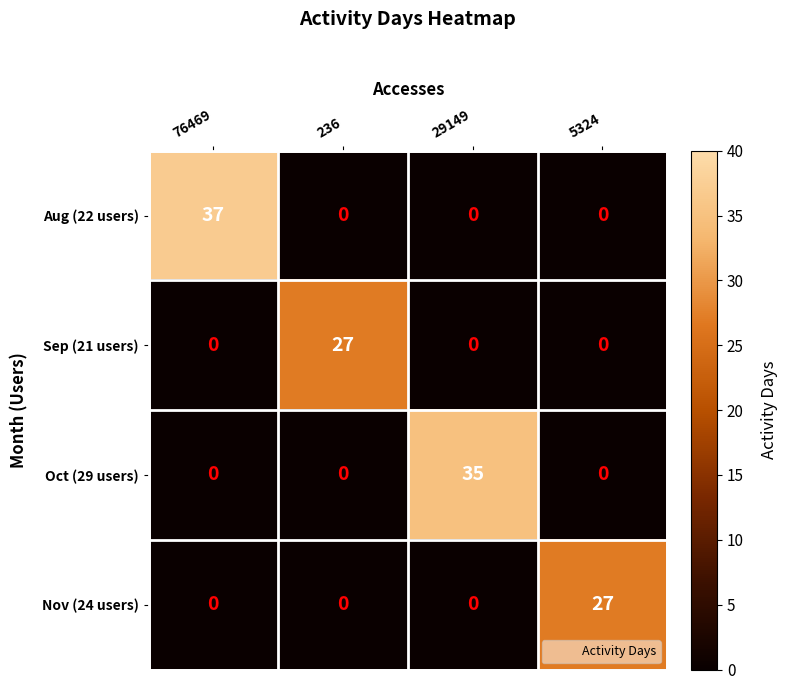

What is the approximate value of Aug (22 users) at 76469, to the nearest 10?

40